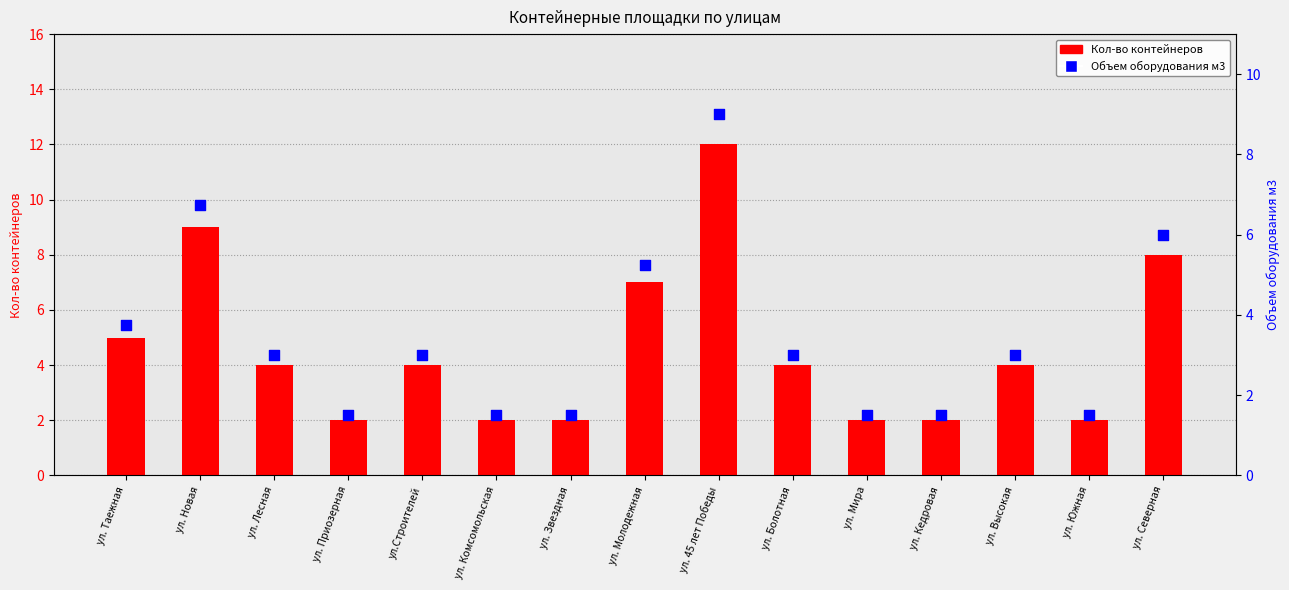

Which series has the largest total across all categories?

Кол-во контейнеров